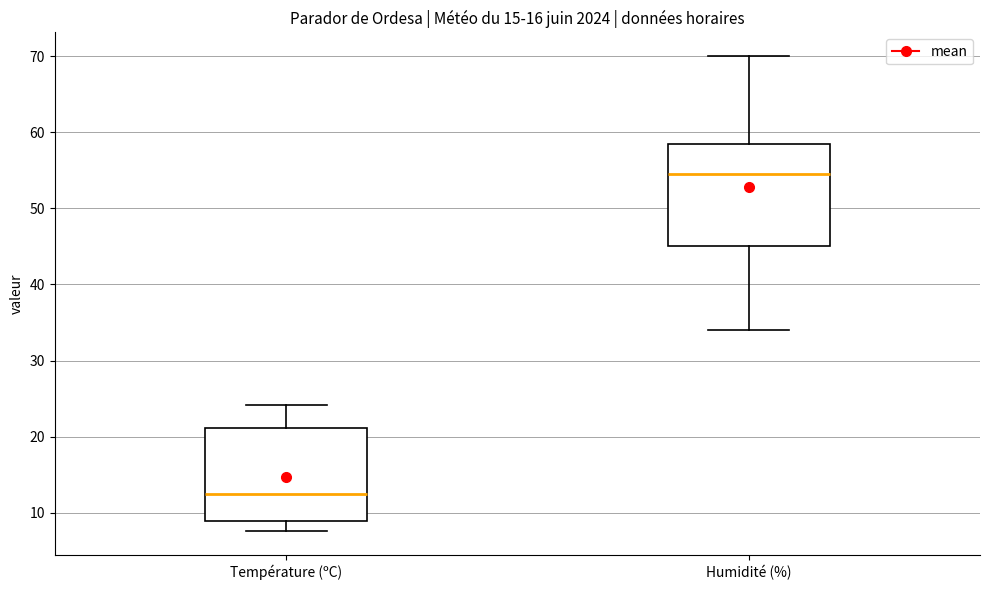

Which box has the highest median line?

Humidité (%)